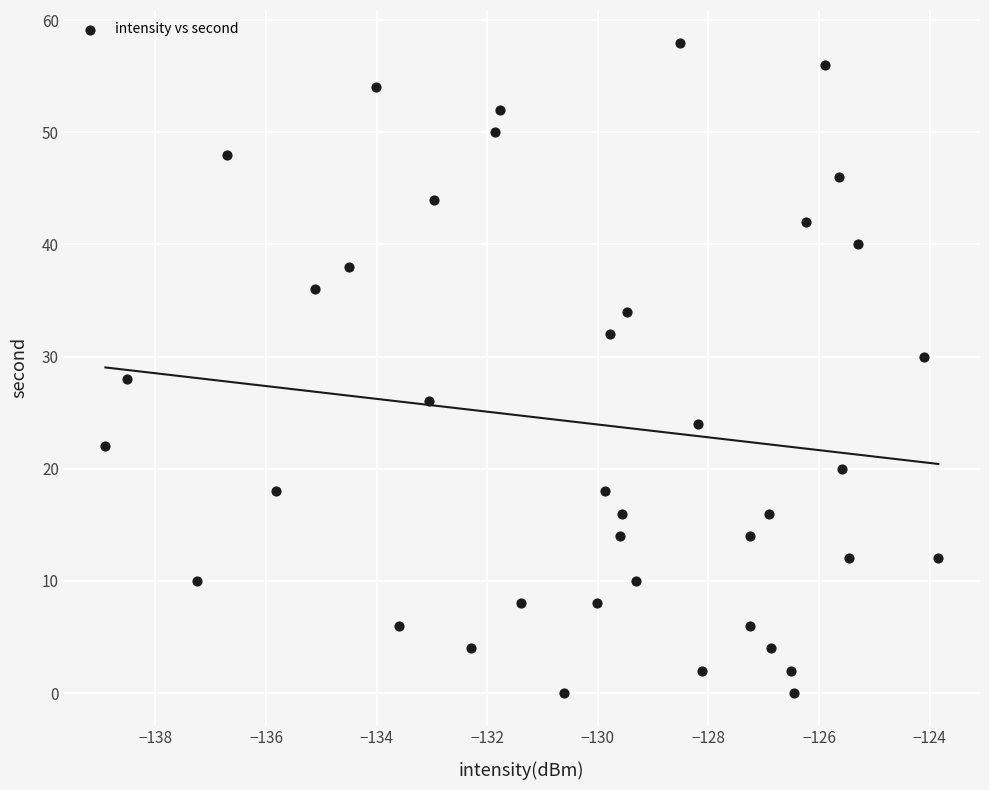

What is the range of Y values (max minus min)?

58